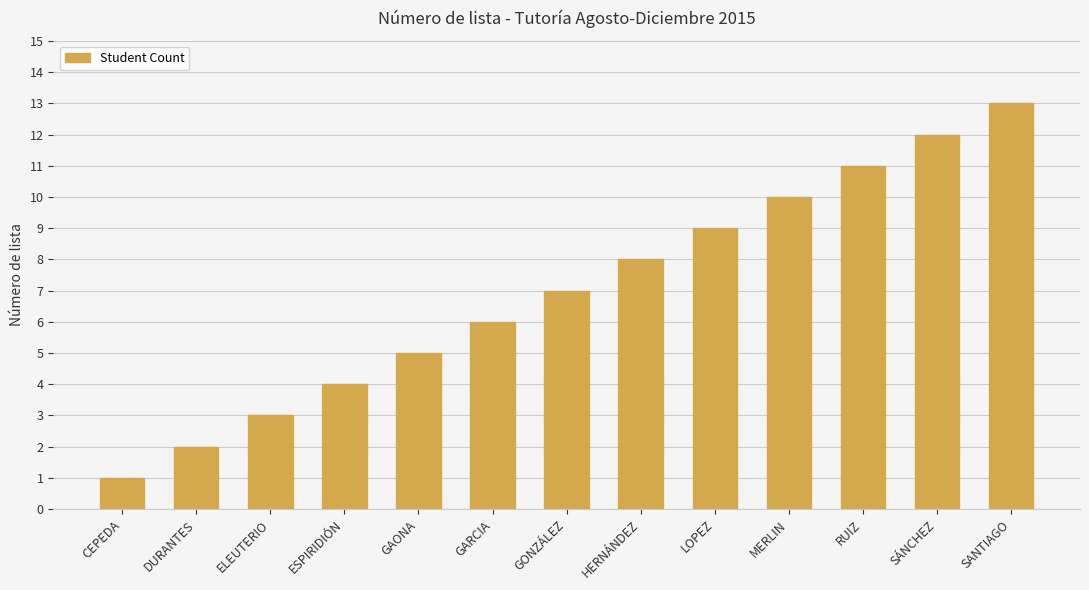

List the labels in order of value, largest first.

SANTIAGO, SÁNCHEZ, RUIZ, MERLIN, LOPEZ, HERNÁNDEZ, GONZÁLEZ, GARCIA, GAONA, ESPIRIDIÓN, ELEUTERIO, DURANTES, CEPEDA